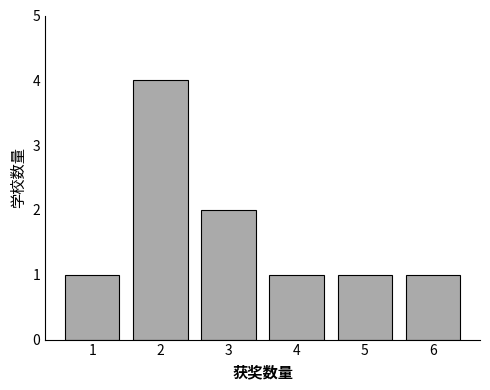

Reading left to right, what are all the values shown in this chart?

1=1	2=4	3=2	4=1	5=1	6=1